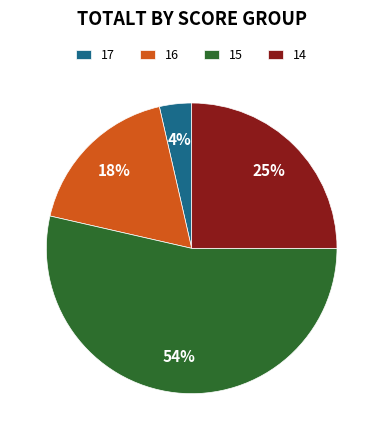

What is the smallest slice in the pie chart?

17